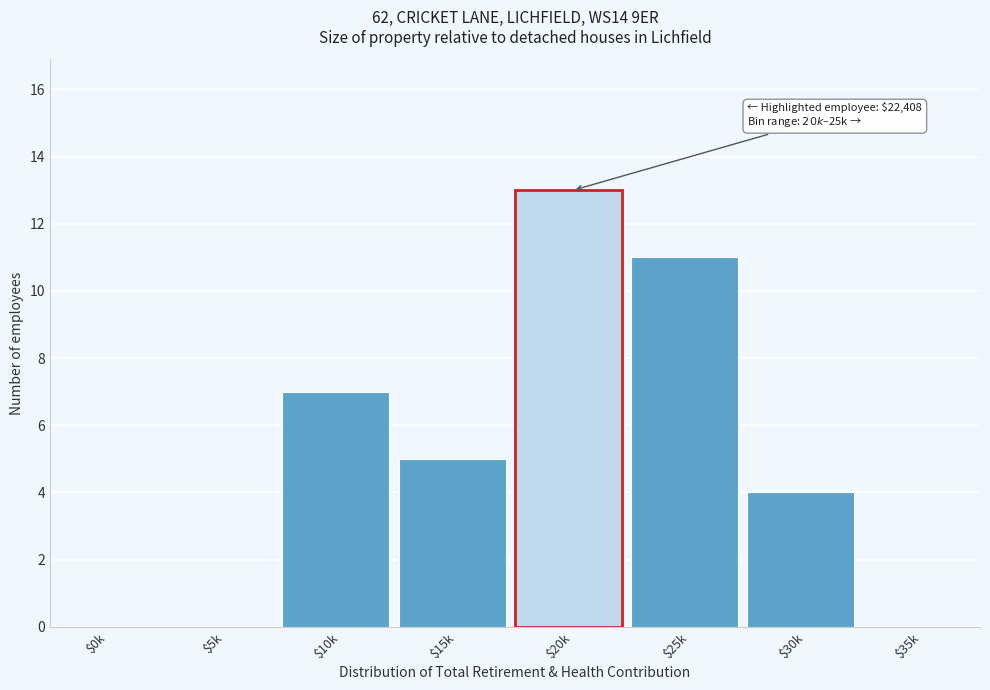

What is the sum of all values?

40